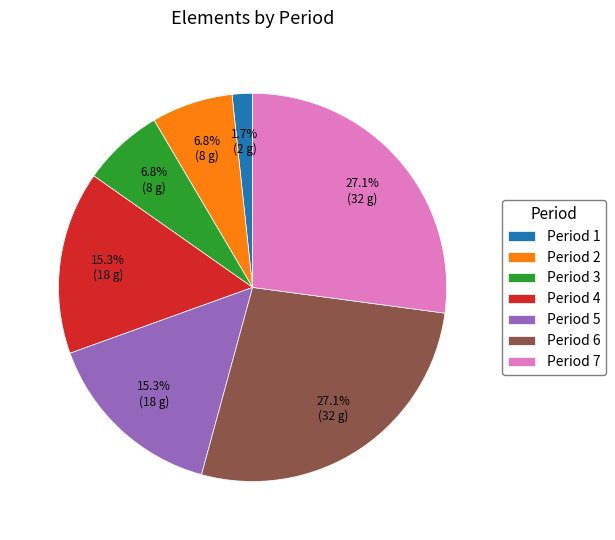

Is there a majority slice in this chart?

No